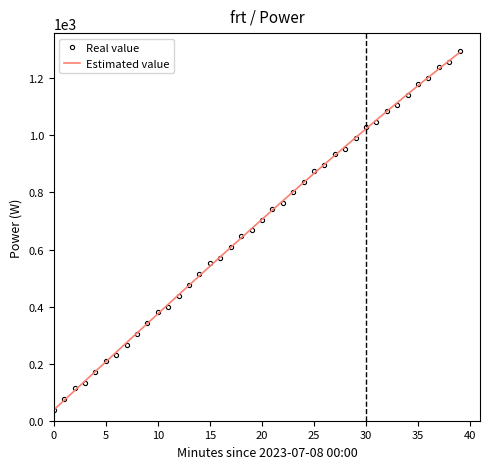

What are all the series names shown in the legend?

Real value, Estimated value